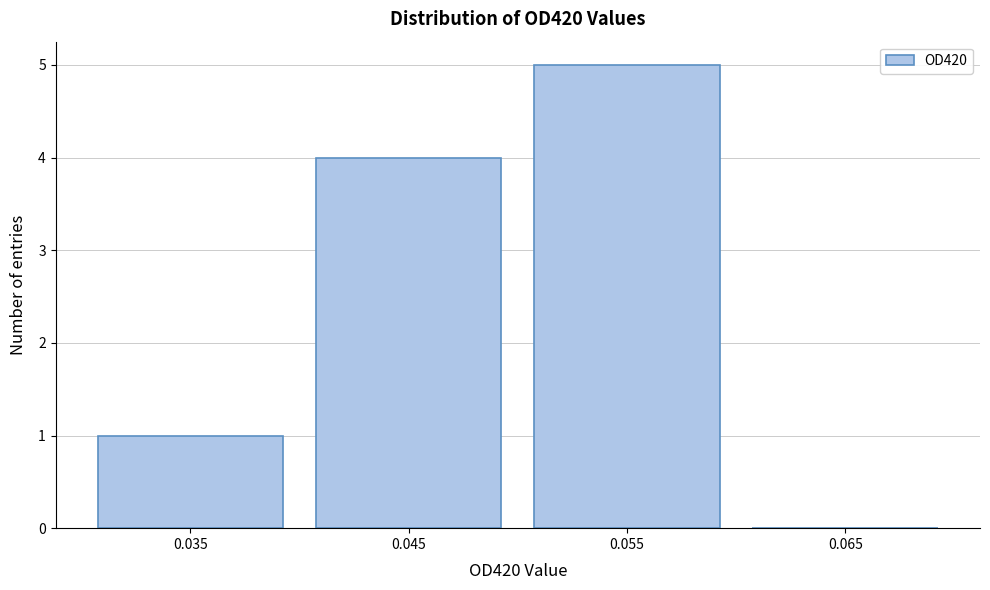

Reading left to right, extract all data points from this chart.

0.035=1	0.045=4	0.055=5	0.065=0